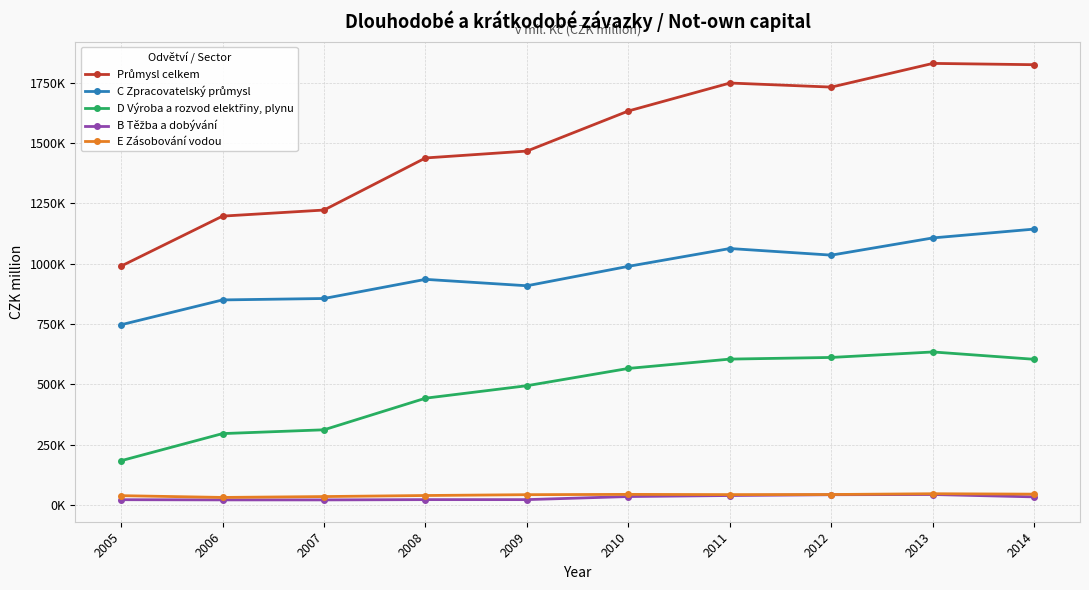

How many interior local valleys does the C Zpracovatelský průmysl series have?

2